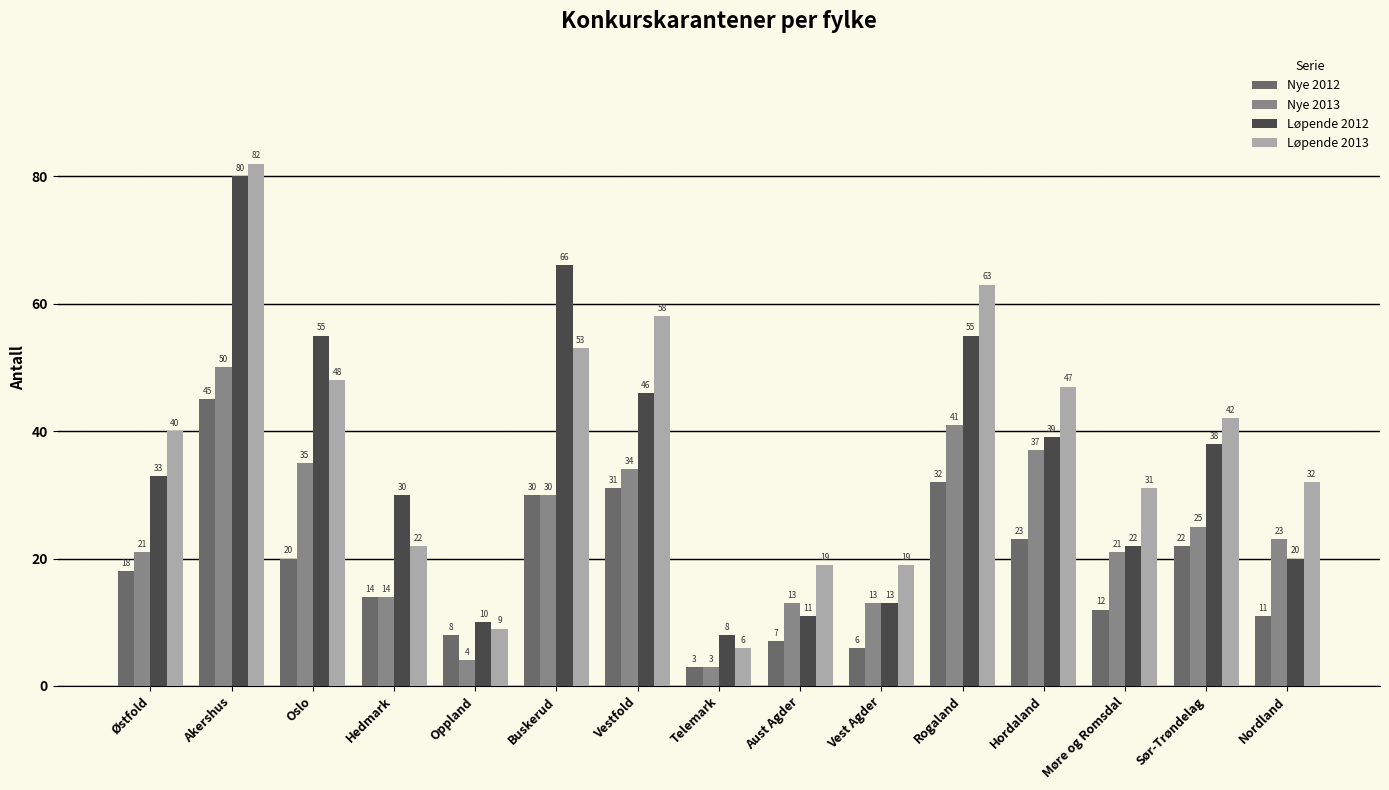

List the series in order of their overall mean, highest first.

Løpende 2013, Løpende 2012, Nye 2013, Nye 2012